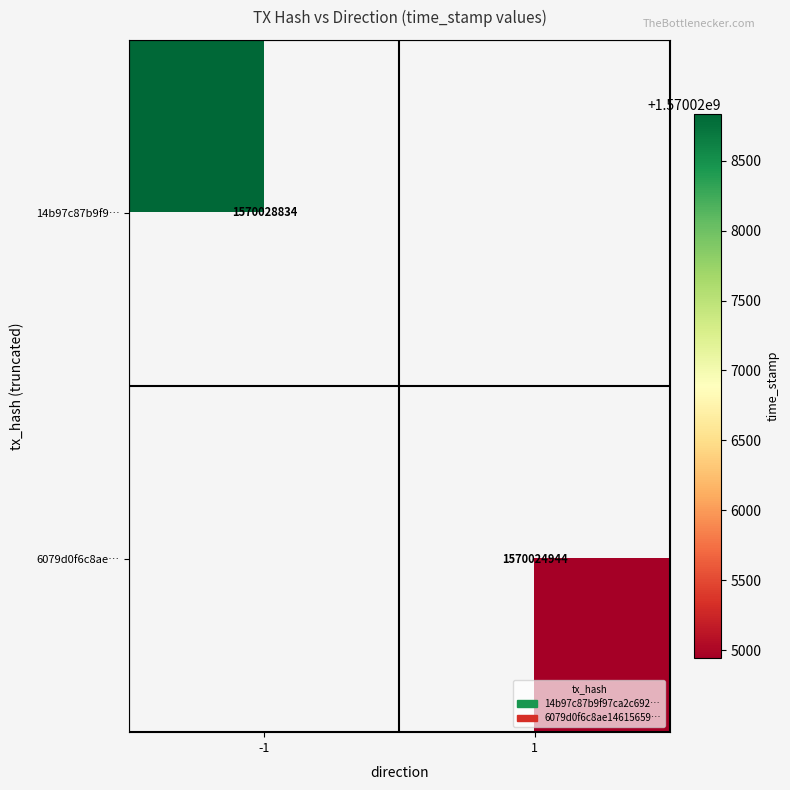

Is it true that 6079d0f6c8ae… equals 2714031293 at 1?

False